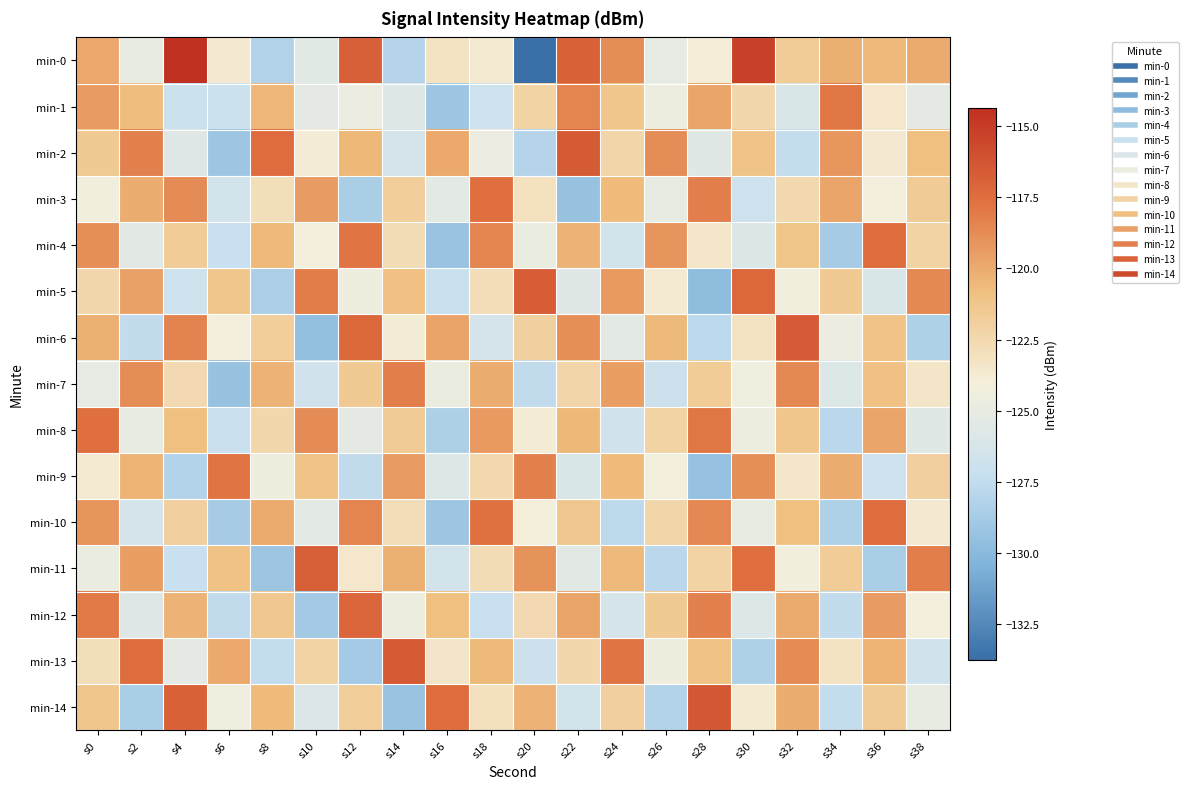

Reading right to left, extract all data points from this chart.

min-0: s38=-120.0	s36=-120.6	s34=-120.2	s32=-121.7	s30=-115.2	s28=-123.9	s26=-125.2	s24=-118.8	s22=-116.9	s20=-133.8	s18=-123.7	s16=-123.2	s14=-128.1	s12=-116.8	s10=-125.5	s8=-128.3	s6=-123.6	s4=-114.4	s2=-125.0	s0=-119.8
min-1: s38=-125.2	s36=-123.5	s34=-117.9	s32=-126.1	s30=-122.4	s28=-119.8	s26=-124.6	s24=-121.3	s22=-118.5	s20=-122.1	s18=-126.8	s16=-129.1	s14=-125.7	s12=-124.7	s10=-125.2	s8=-120.5	s6=-127.0	s4=-127.1	s2=-120.7	s0=-119.4
min-2: s38=-120.8	s36=-123.6	s34=-119.2	s32=-127.4	s30=-121.1	s28=-125.5	s26=-118.8	s24=-122.3	s22=-116.6	s20=-128.1	s18=-124.7	s16=-119.9	s14=-126.3	s12=-120.5	s10=-123.8	s8=-117.4	s6=-129.1	s4=-125.7	s2=-118.3	s0=-121.5
min-3: s38=-121.6	s36=-124.1	s34=-119.8	s32=-122.5	s30=-126.8	s28=-118.2	s26=-124.9	s24=-120.7	s22=-129.4	s20=-123.1	s18=-117.6	s16=-125.3	s14=-121.8	s12=-128.6	s10=-119.4	s8=-122.9	s6=-126.5	s4=-118.7	s2=-120.1	s0=-124.3
min-4: s38=-122.1	s36=-117.5	s34=-128.7	s32=-121.2	s30=-125.9	s28=-123.4	s26=-119.1	s24=-126.6	s22=-120.3	s20=-124.8	s18=-118.5	s16=-129.3	s14=-122.7	s12=-117.8	s10=-124.2	s8=-120.6	s6=-127.3	s4=-121.7	s2=-125.4	s0=-118.9
min-5: s38=-118.6	s36=-126.1	s34=-121.5	s32=-124.3	s30=-117.2	s28=-129.8	s26=-123.7	s24=-119.3	s22=-125.6	s20=-116.7	s18=-122.8	s16=-127.2	s14=-120.9	s12=-124.5	s10=-118.1	s8=-128.5	s6=-121.3	s4=-126.8	s2=-119.6	s0=-122.4
min-6: s38=-128.3	s36=-121.1	s34=-124.7	s32=-116.5	s30=-123.2	s28=-127.8	s26=-120.6	s24=-125.3	s22=-118.9	s20=-122.0	s18=-126.4	s16=-119.7	s14=-123.9	s12=-117.3	s10=-129.6	s8=-121.8	s6=-124.1	s4=-118.4	s2=-127.5	s0=-120.2
min-7: s38=-123.3	s36=-120.9	s34=-125.8	s32=-118.6	s30=-124.4	s28=-121.7	s26=-126.9	s24=-119.5	s22=-122.3	s20=-127.6	s18=-120.1	s16=-124.8	s14=-118.2	s12=-121.5	s10=-126.7	s8=-120.3	s6=-129.4	s4=-122.6	s2=-118.8	s0=-125.1
min-8: s38=-125.5	s36=-119.8	s34=-127.9	s32=-121.3	s30=-124.6	s28=-117.9	s26=-122.1	s24=-126.7	s22=-120.5	s20=-123.8	s18=-119.3	s16=-128.4	s14=-121.6	s12=-125.2	s10=-118.7	s8=-122.4	s6=-127.1	s4=-120.8	s2=-124.9	s0=-117.6
min-9: s38=-121.9	s36=-126.8	s34=-120.1	s32=-123.4	s30=-118.9	s28=-129.5	s26=-124.2	s24=-120.7	s22=-126.1	s20=-118.3	s18=-122.5	s16=-125.8	s14=-119.4	s12=-127.6	s10=-121.1	s8=-124.5	s6=-117.8	s4=-128.2	s2=-120.4	s0=-123.7
min-10: s38=-123.6	s36=-117.4	s34=-128.3	s32=-120.8	s30=-125.0	s28=-118.6	s26=-122.3	s24=-127.7	s22=-121.4	s20=-124.0	s18=-117.7	s16=-129.1	s14=-122.8	s12=-118.5	s10=-125.3	s8=-120.0	s6=-128.7	s4=-121.9	s2=-126.4	s0=-119.1
min-11: s38=-118.2	s36=-128.6	s34=-121.7	s32=-124.3	s30=-117.6	s28=-122.1	s26=-127.9	s24=-120.6	s22=-125.4	s20=-119.0	s18=-122.7	s16=-126.5	s14=-120.2	s12=-123.5	s10=-116.8	s8=-129.2	s6=-121.0	s4=-127.3	s2=-119.5	s0=-124.8
min-12: s38=-124.1	s36=-119.4	s34=-127.5	s32=-120.0	s30=-125.8	s28=-118.3	s26=-121.5	s24=-126.2	s22=-119.8	s20=-122.6	s18=-127.3	s16=-120.8	s14=-124.6	s12=-117.1	s10=-128.9	s8=-121.4	s6=-127.6	s4=-120.3	s2=-125.7	s0=-118.0
min-13: s38=-126.7	s36=-120.4	s34=-123.2	s32=-118.7	s30=-128.3	s28=-121.0	s26=-124.5	s24=-117.8	s22=-122.4	s20=-126.9	s18=-120.6	s16=-123.3	s14=-116.6	s12=-128.8	s10=-122.1	s8=-127.4	s6=-119.9	s4=-125.2	s2=-117.5	s0=-122.9
min-14: s38=-124.9	s36=-121.6	s34=-127.4	s32=-120.1	s30=-123.7	s28=-116.4	s26=-128.2	s24=-121.9	s22=-126.6	s20=-120.3	s18=-123.0	s16=-117.5	s14=-129.3	s12=-121.8	s10=-126.0	s8=-120.7	s6=-124.4	s4=-116.9	s2=-128.6	s0=-121.3